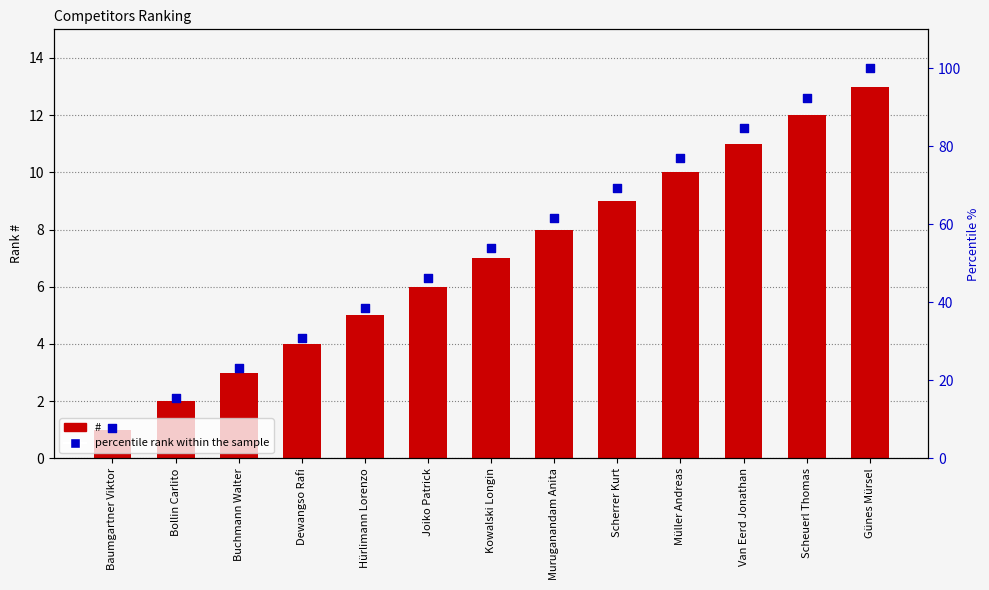

Which series contains the highest Y value?

percentile rank within the sample